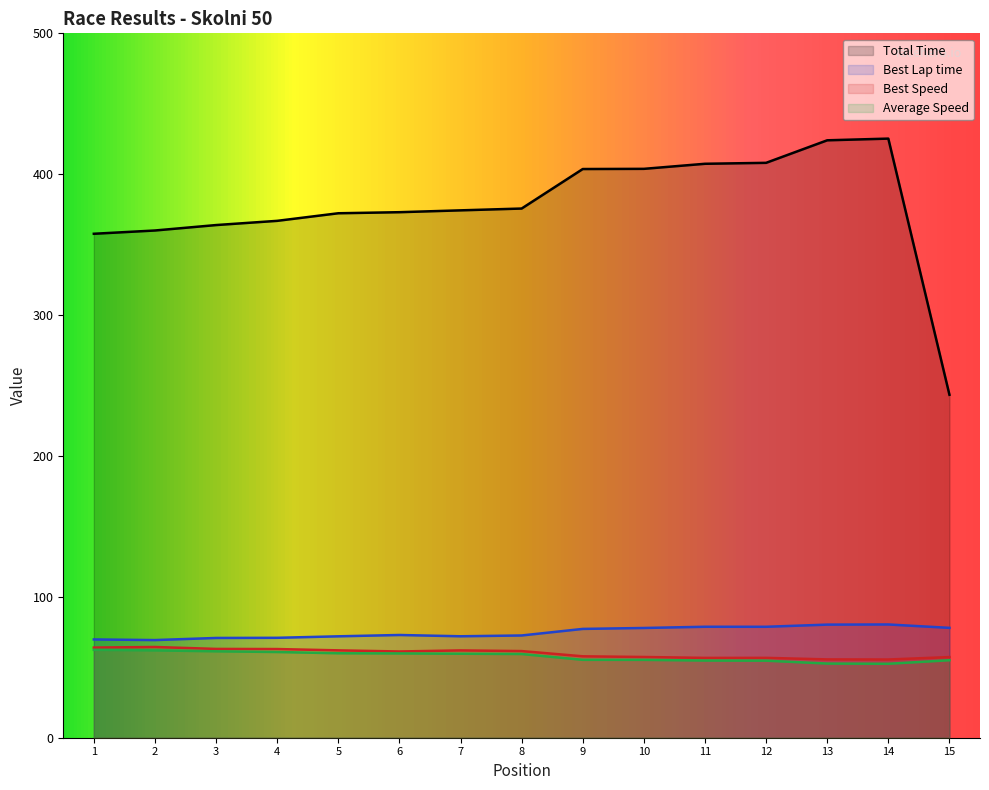

What is the difference between the highest and lowest values at 15?

188.4